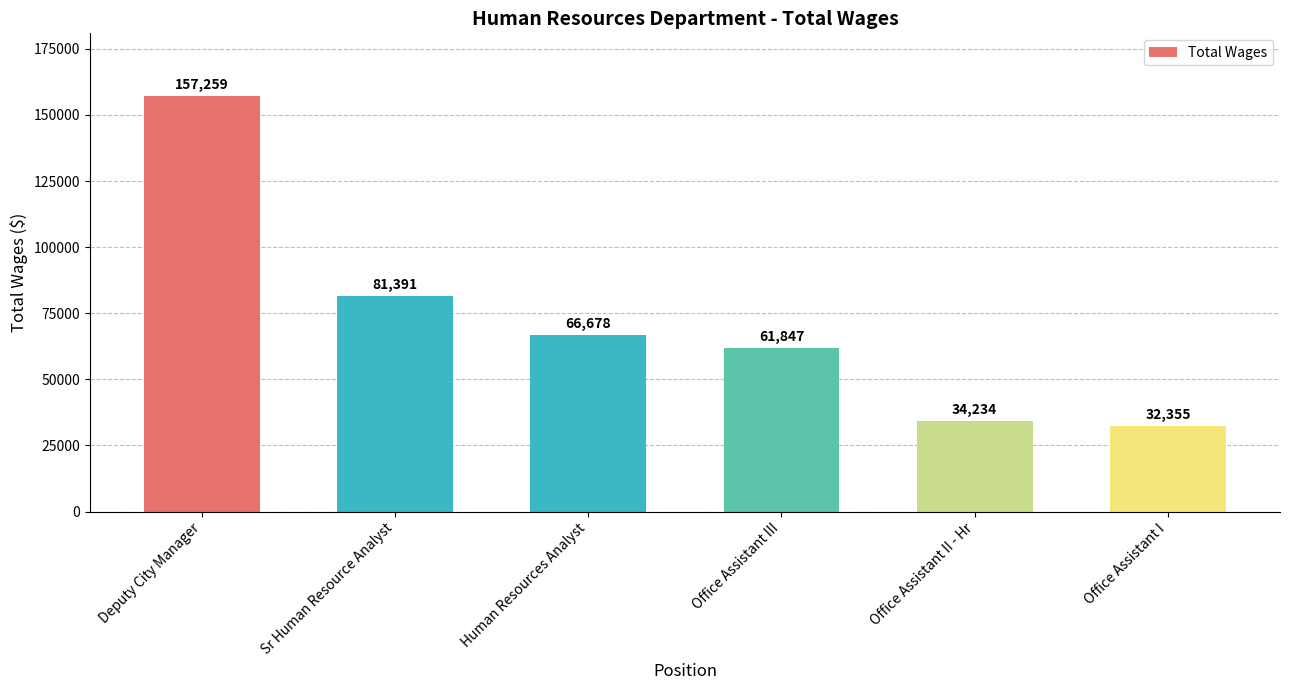

True or false: the data shows 95020 at Human Resources Analyst.

False